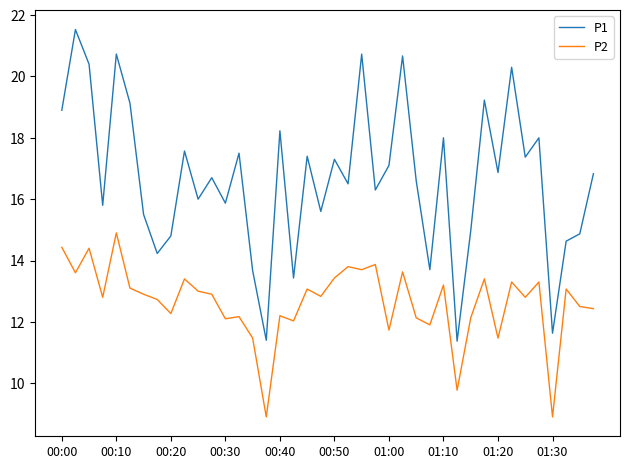

List the series in order of their peak value, highest first.

P1, P2